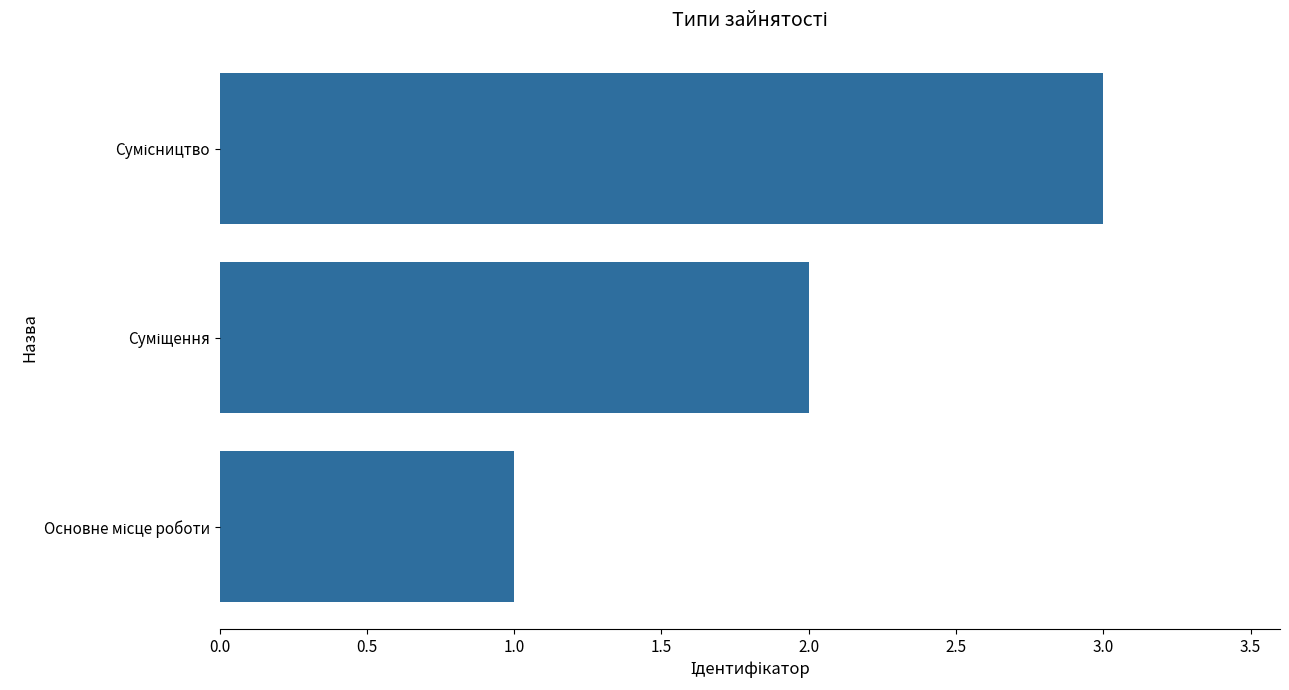

What is the average value?

2